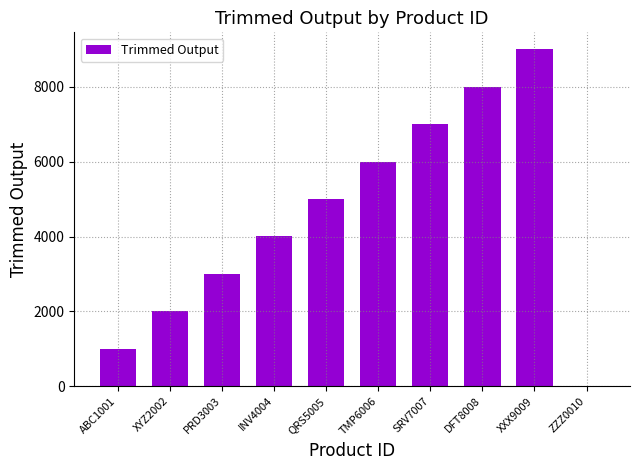

Reading left to right, list all the values displayed in this chart.

1001	2002	3003	4004	5005	6006	7007	8008	9009	10